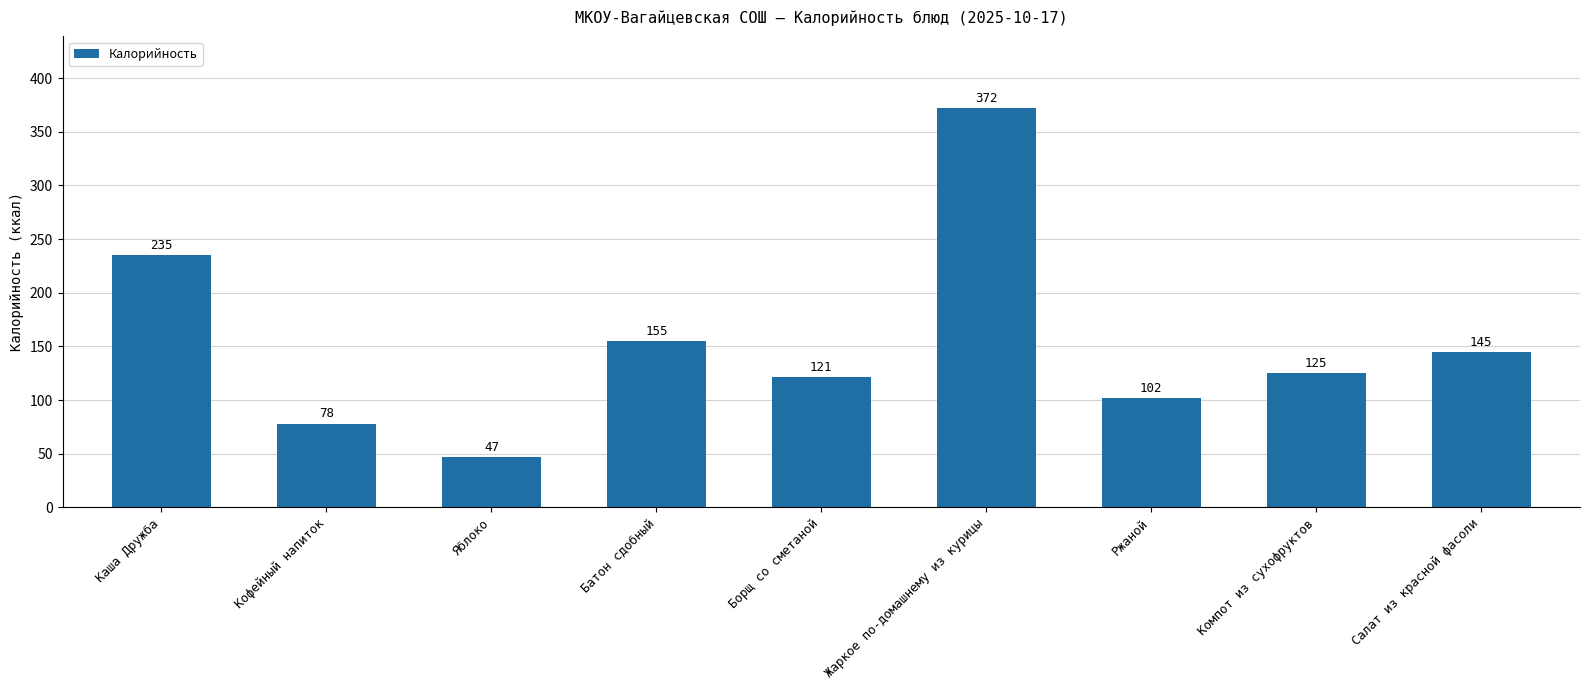

Are the bars grouped side by side (vs. stacked)?

No